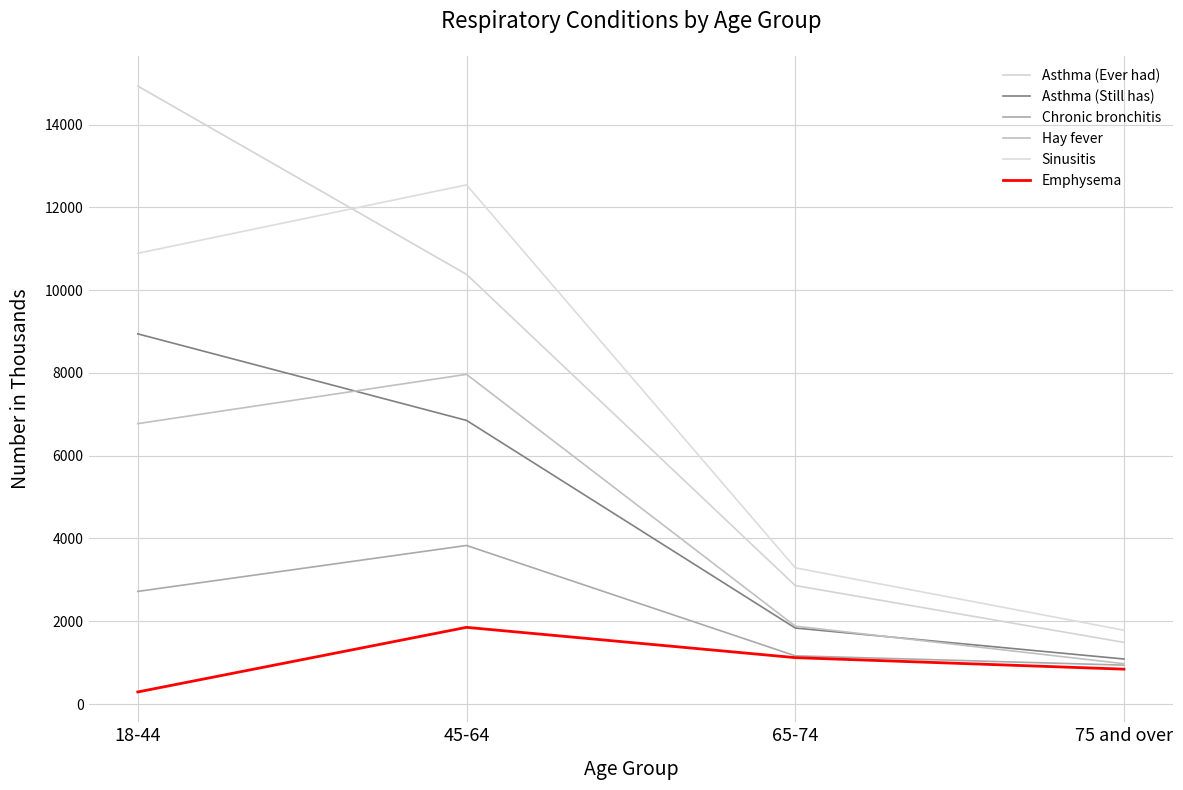

Is it true that Emphysema equals 1121 at 65-74?

True